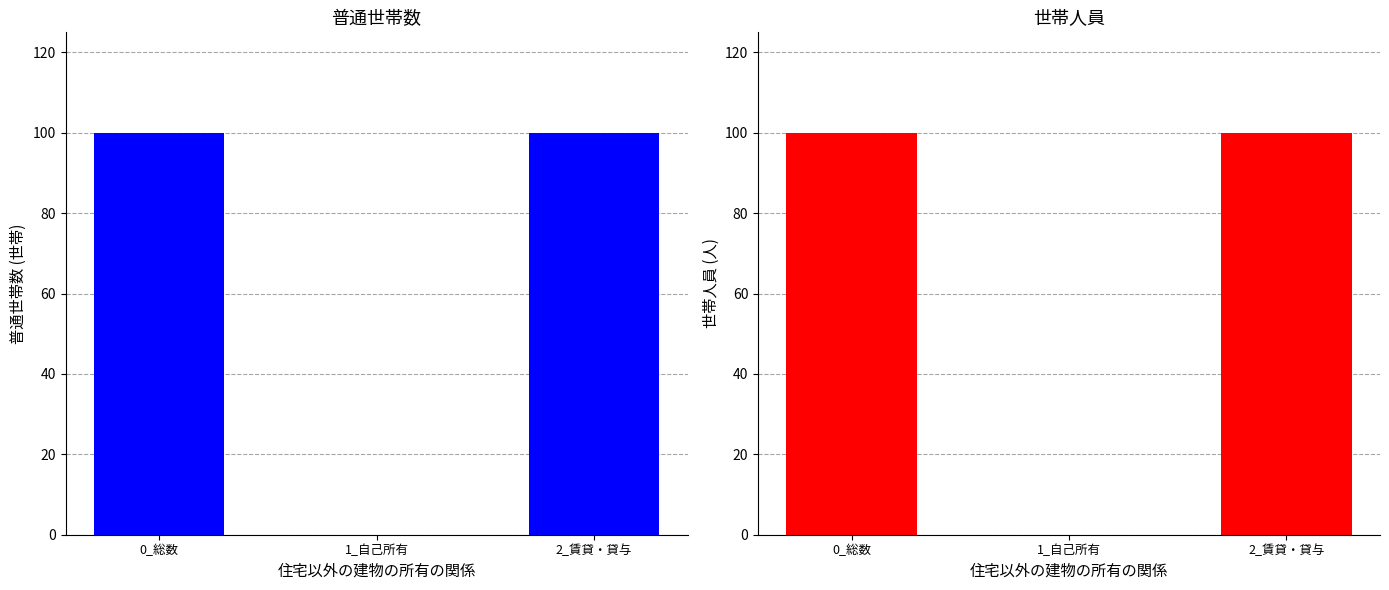

Which series has the largest total across all categories?

普通世帯数